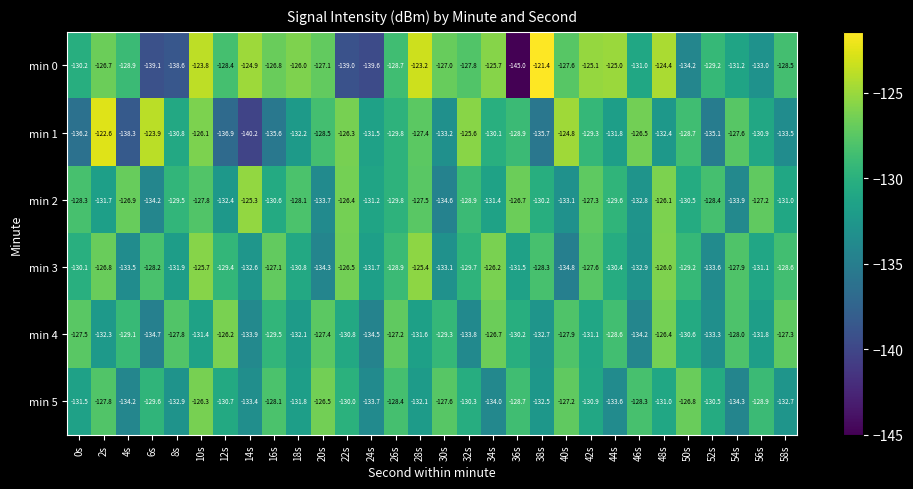

At which label is min 0 closest to -133?

56s